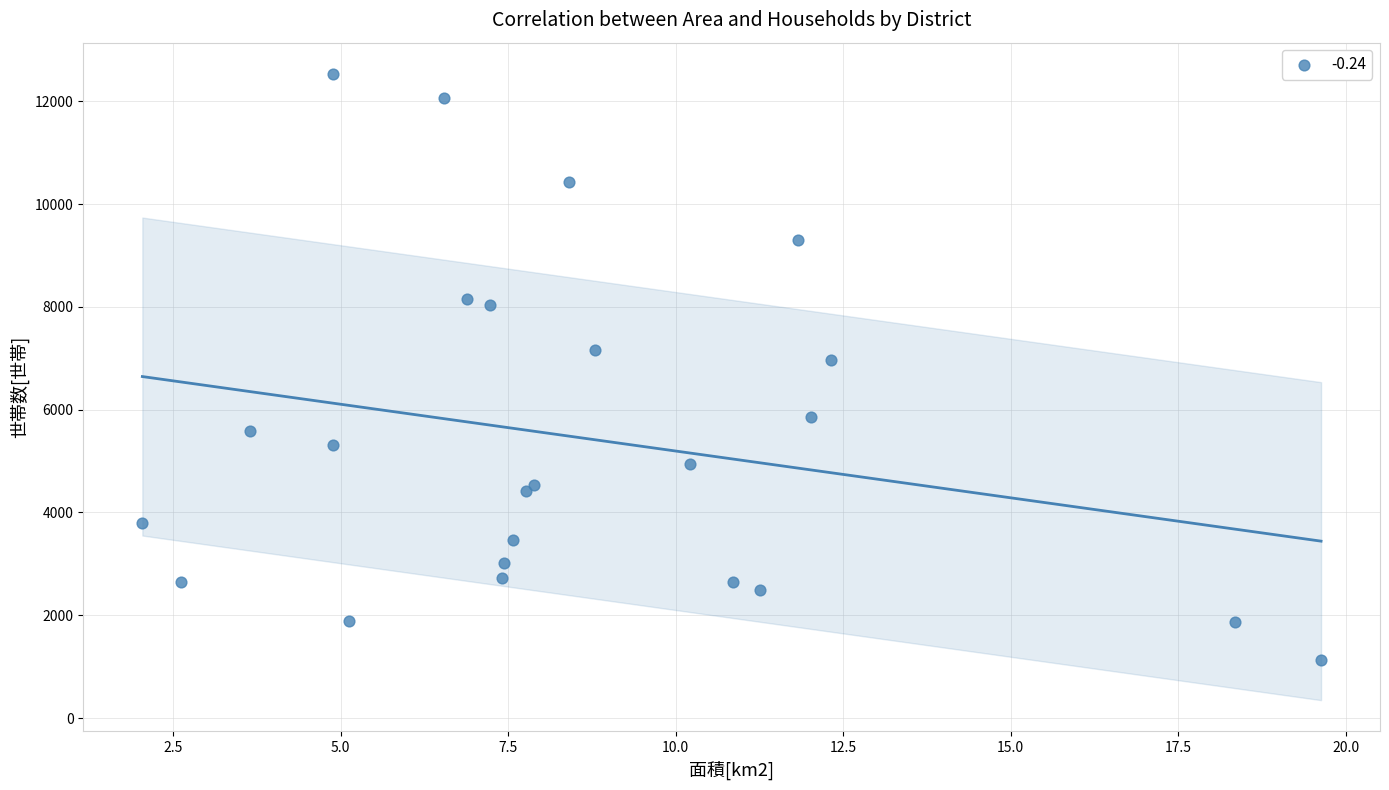

What Y value in the scatter plot is closest to 6832?

6970